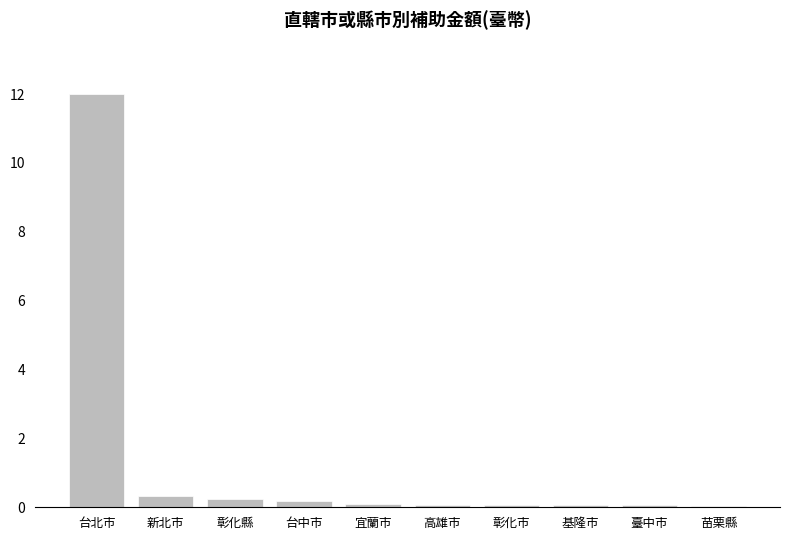

What is the greatest value displayed?

12.0